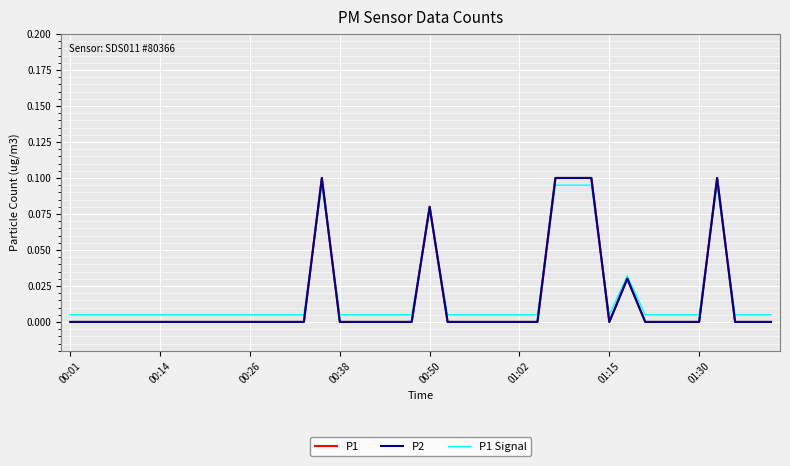

Does the chart display data point markers on the line(s)?

No